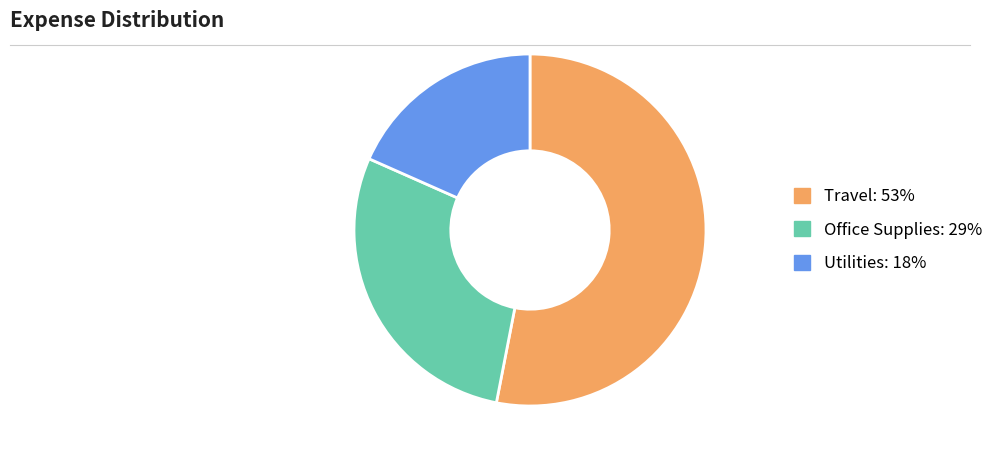

Which slice represents more than half of the pie?

Travel